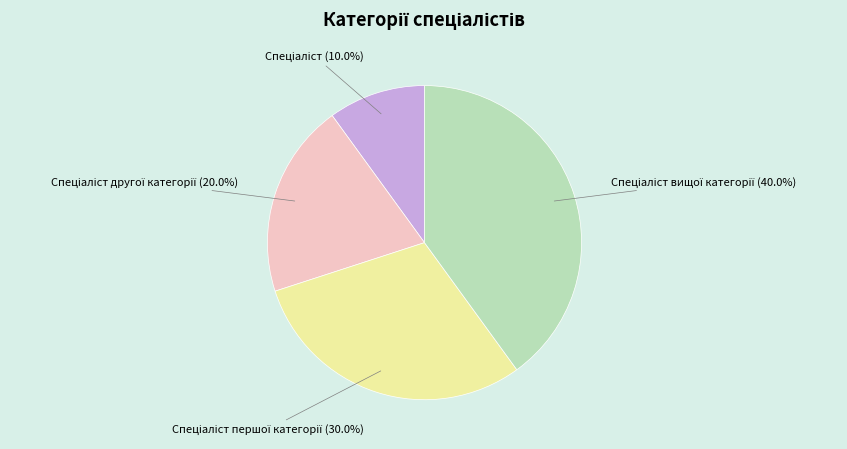

How many slices are in this pie chart?

4